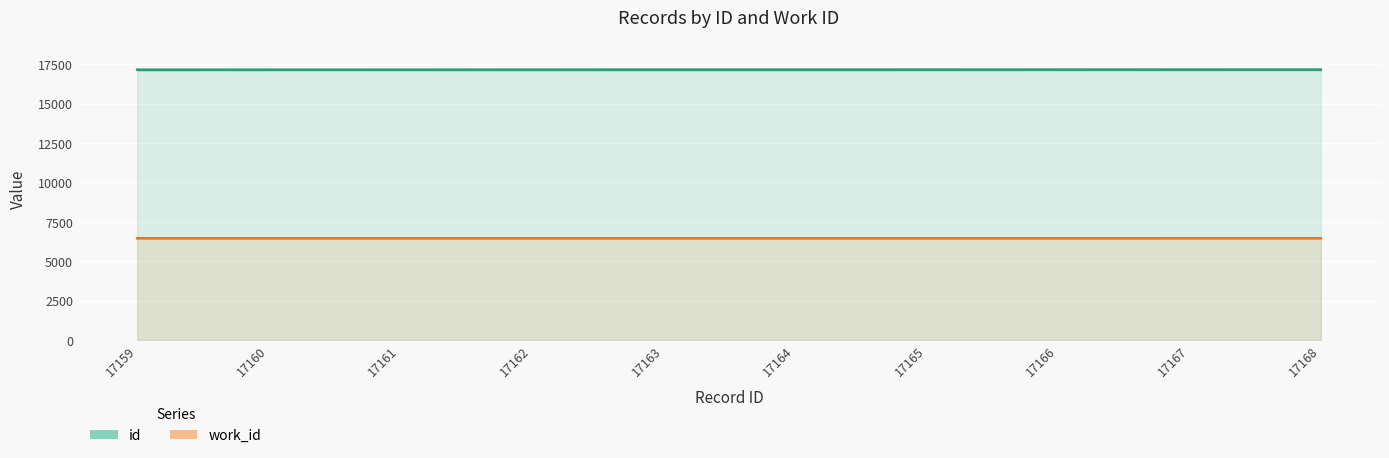

Rank the series by their maximum value, from lowest to highest.

work_id, id